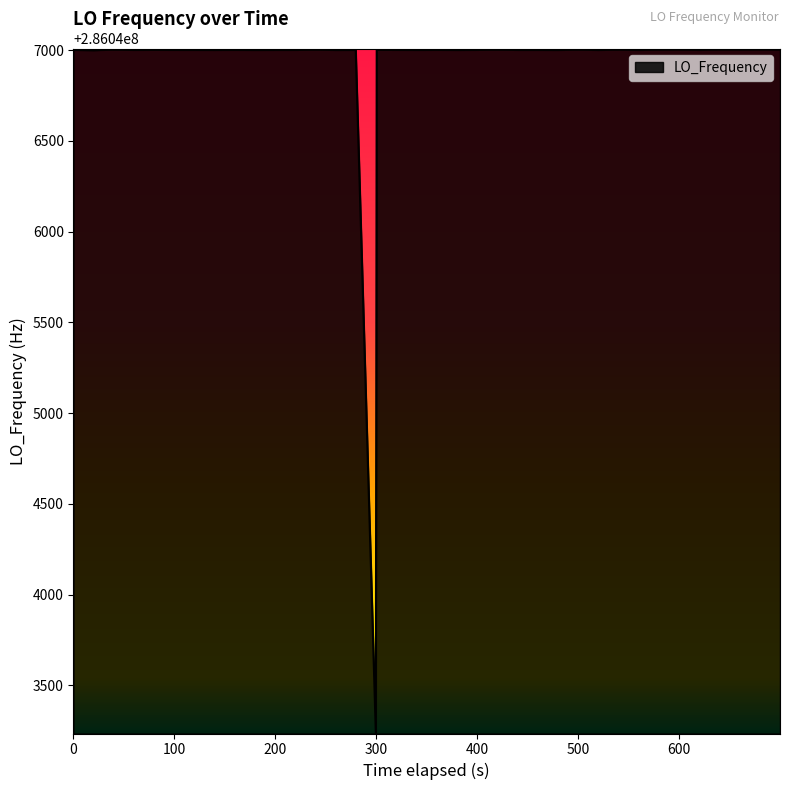

What is the average value?

286046908.5